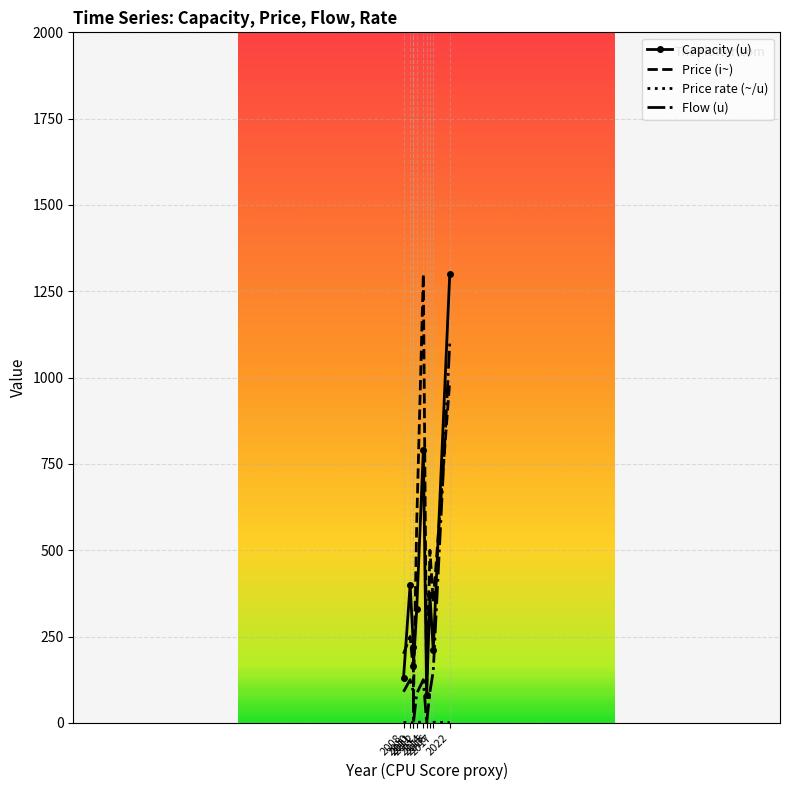

At which category is the sum across all series the highest?

2022